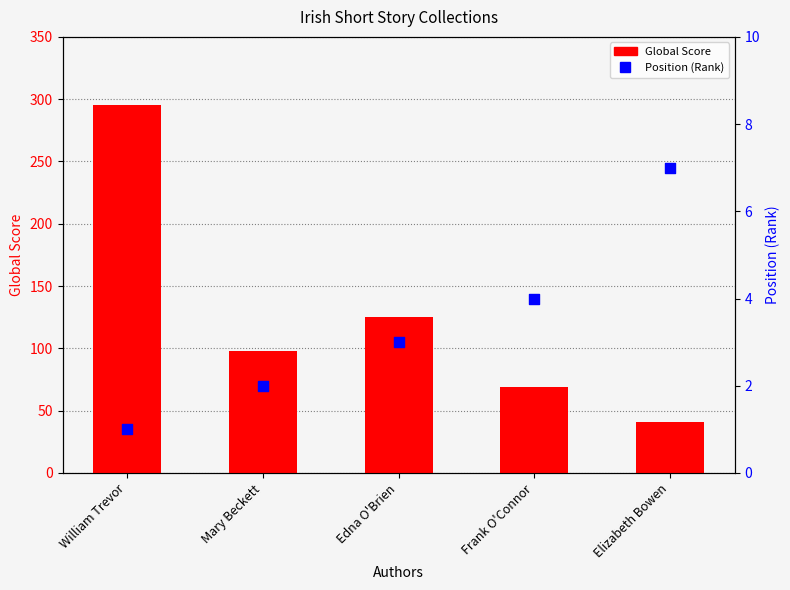

What is the total value across all series at William Trevor?

296